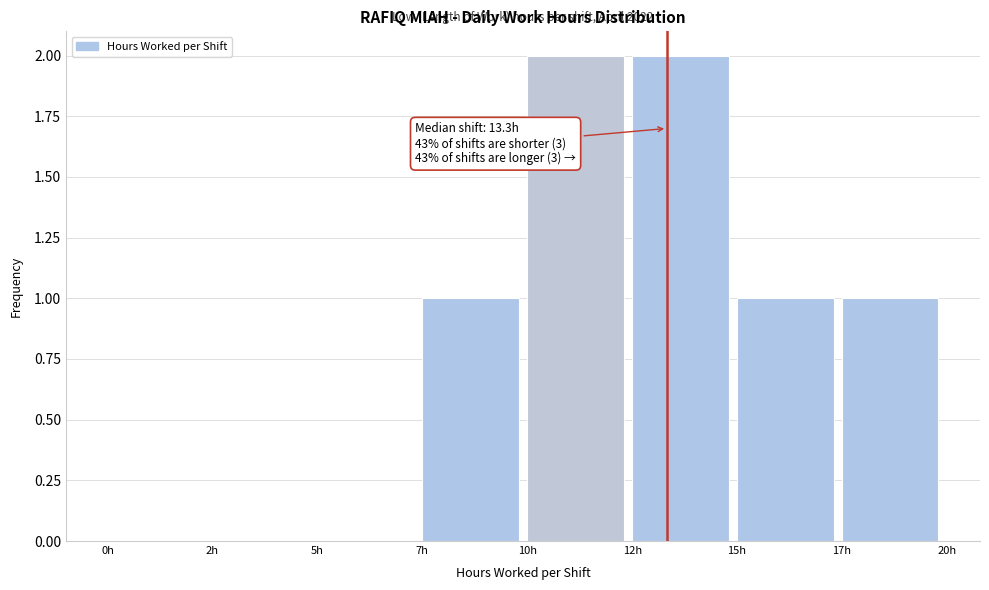

Reading left to right, transcribe all the data shown in this chart.

0h=0	2h=0	5h=0	7h=1	10h=2	12h=2	15h=1	17h=1